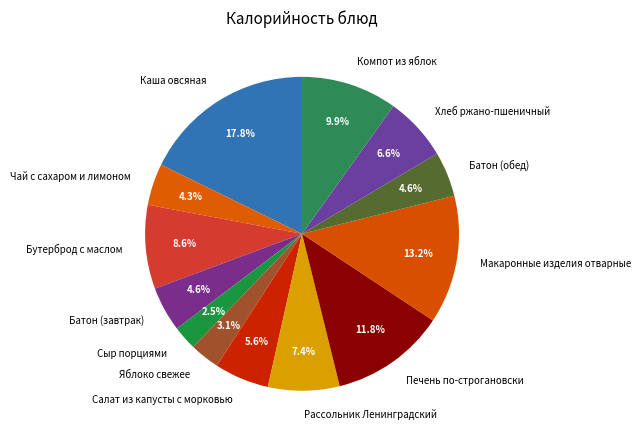

Which has a higher value, Бутерброд с маслом or Сыр порциями?

Бутерброд с маслом